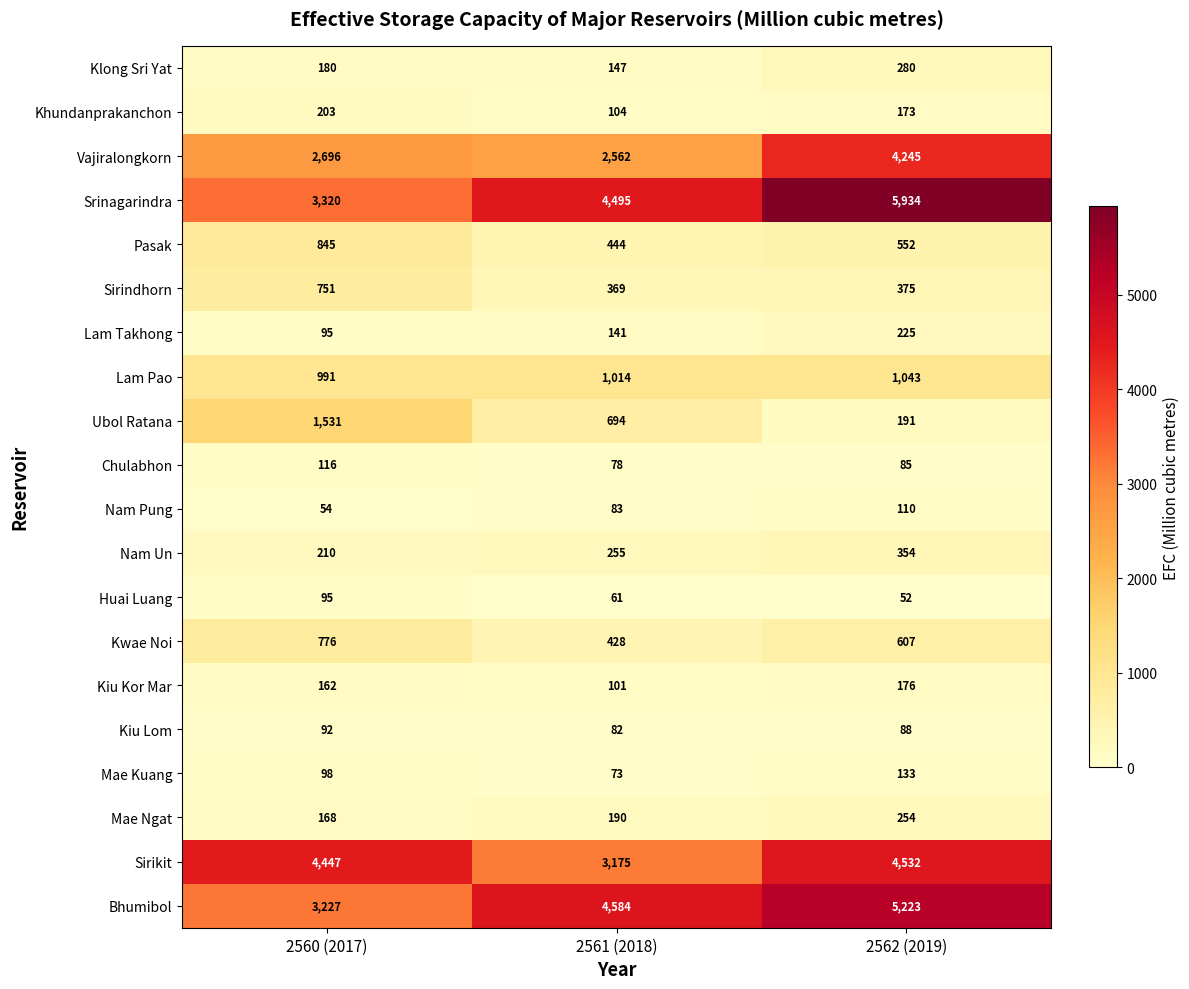

At how many categories does at least one series exceed 390?

3